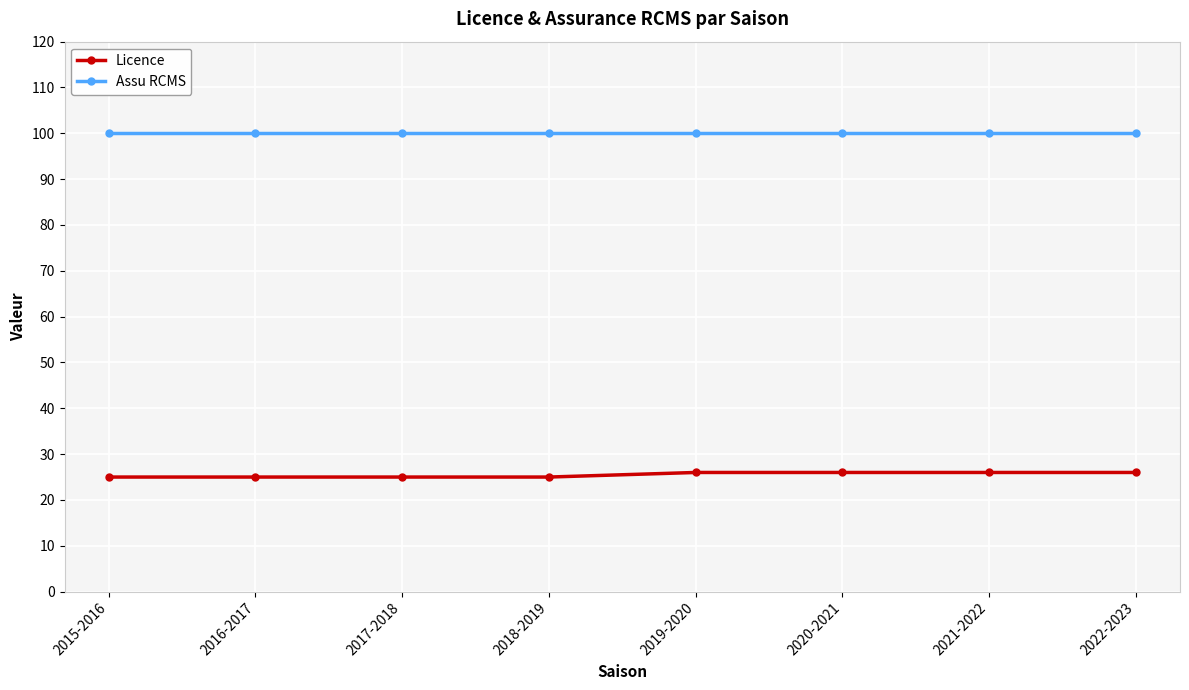

What is the total value across all series at 2019-2020?

126